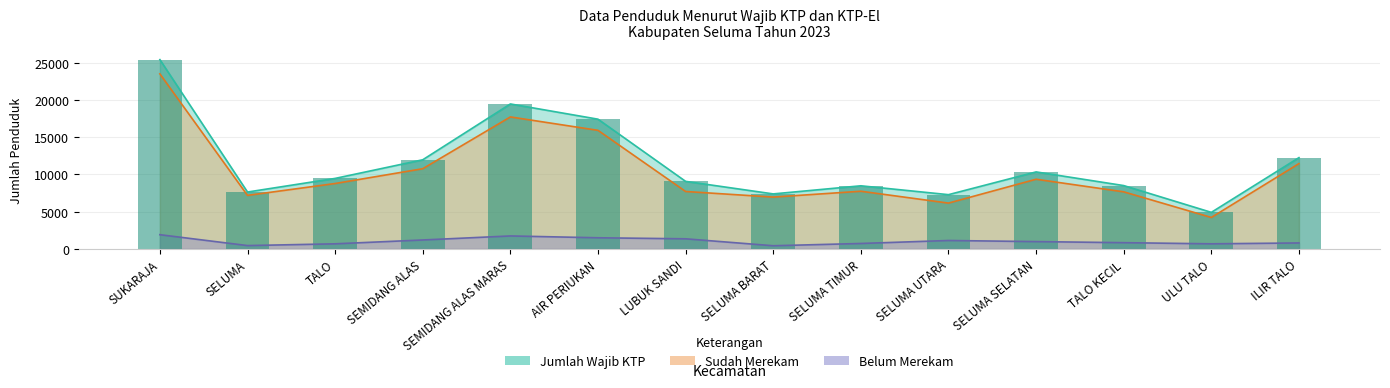

What is the label of the 9th bar from the left?

SELUMA TIMUR